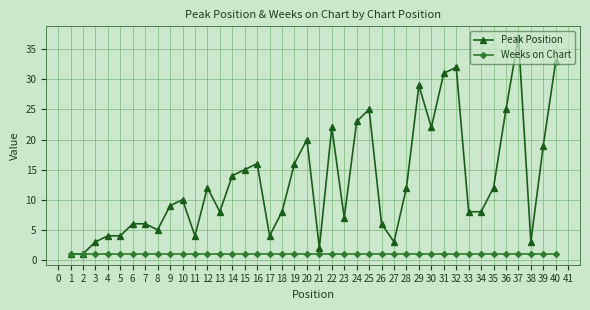

Is it true that Peak Position equals 38 at 27?

False